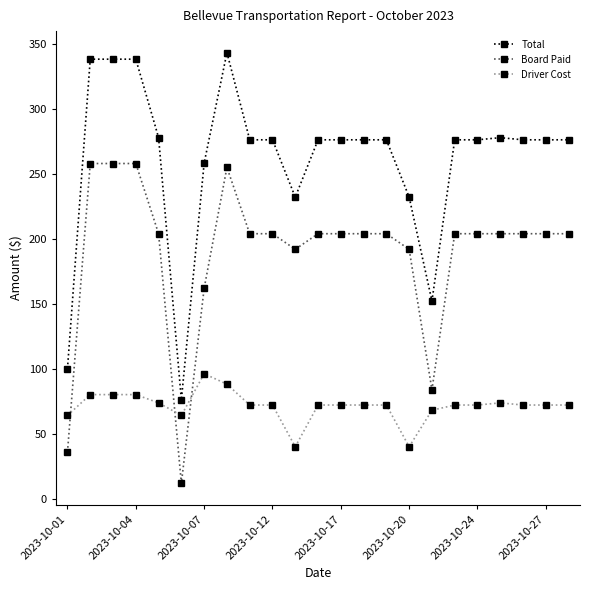

True or false: Driver Cost has more than 0 interior local peaks.

True